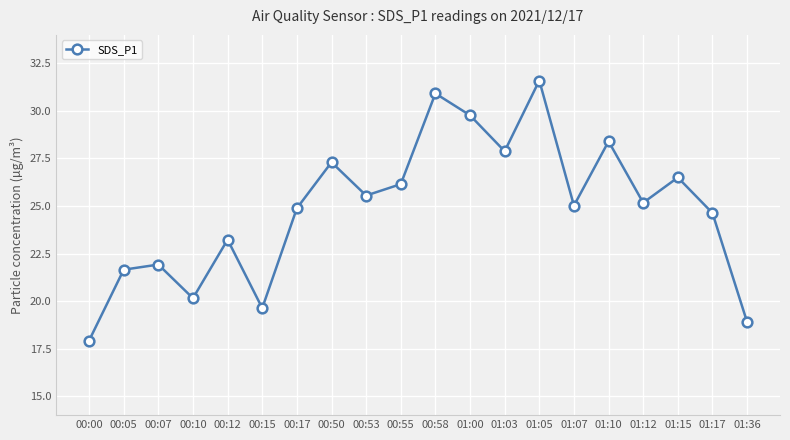

The chart shows a value of 15.2 at 00:17. True or false?

False